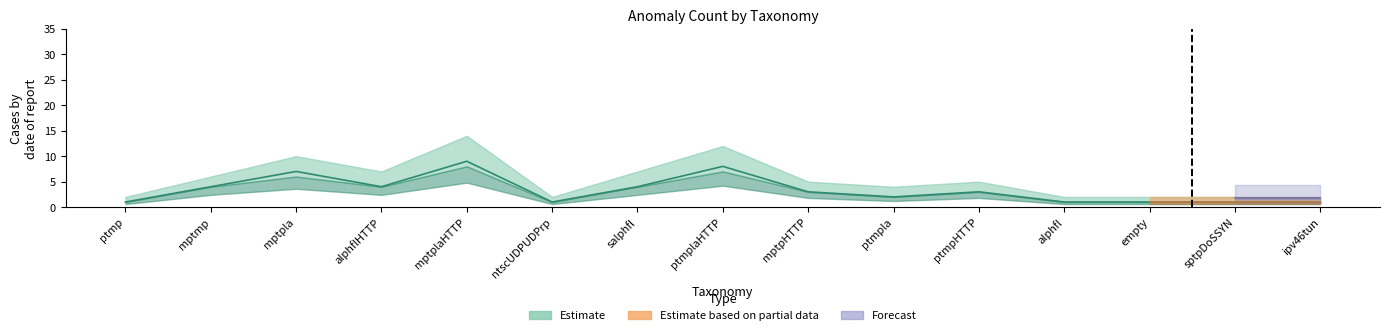

Where is the first local maximum for count_upper?

mptpla